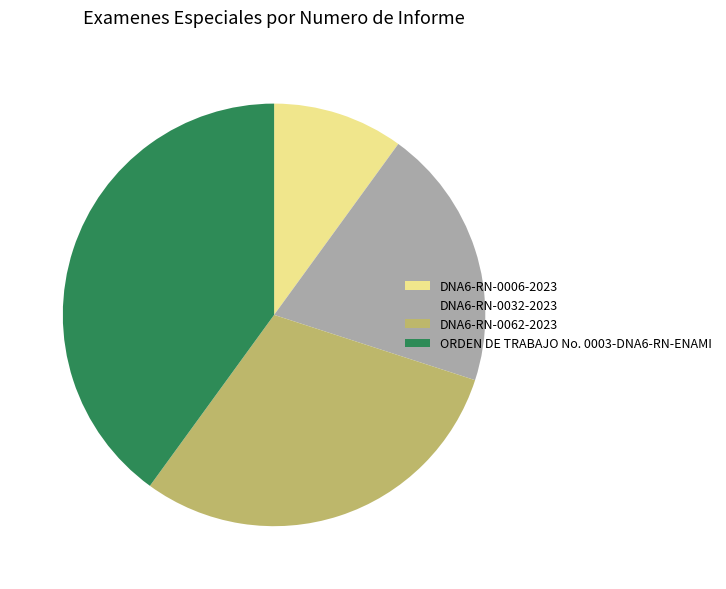

Which slice is the smallest?

DNA6-RN-0006-2023